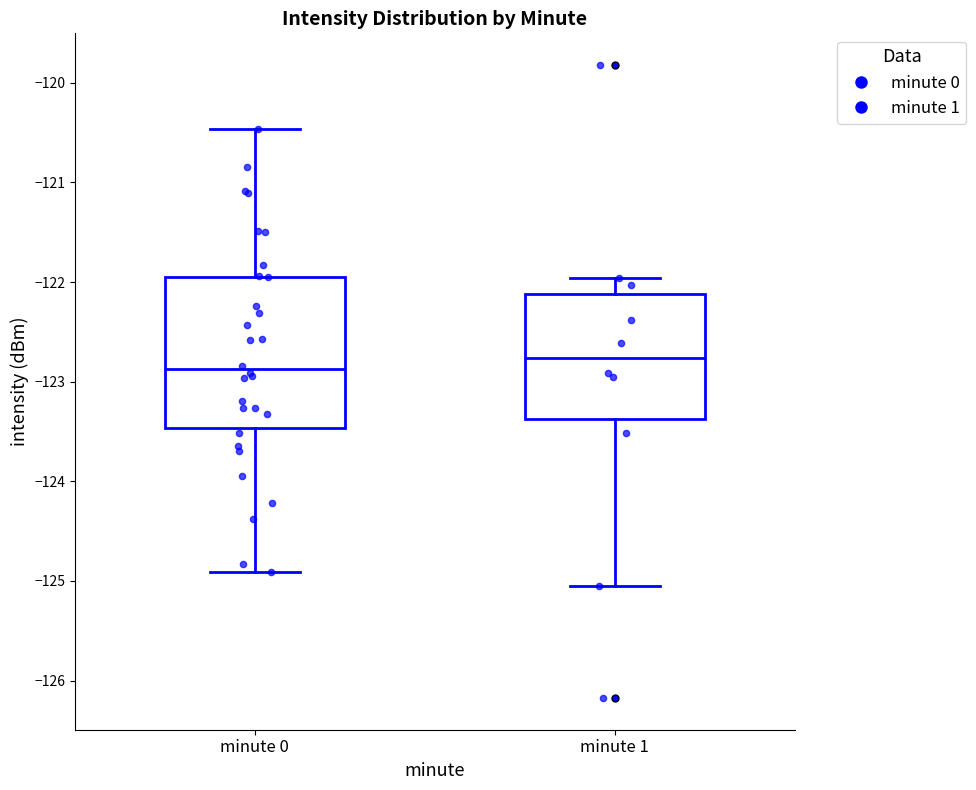

Which box's median line is the lowest?

minute 0